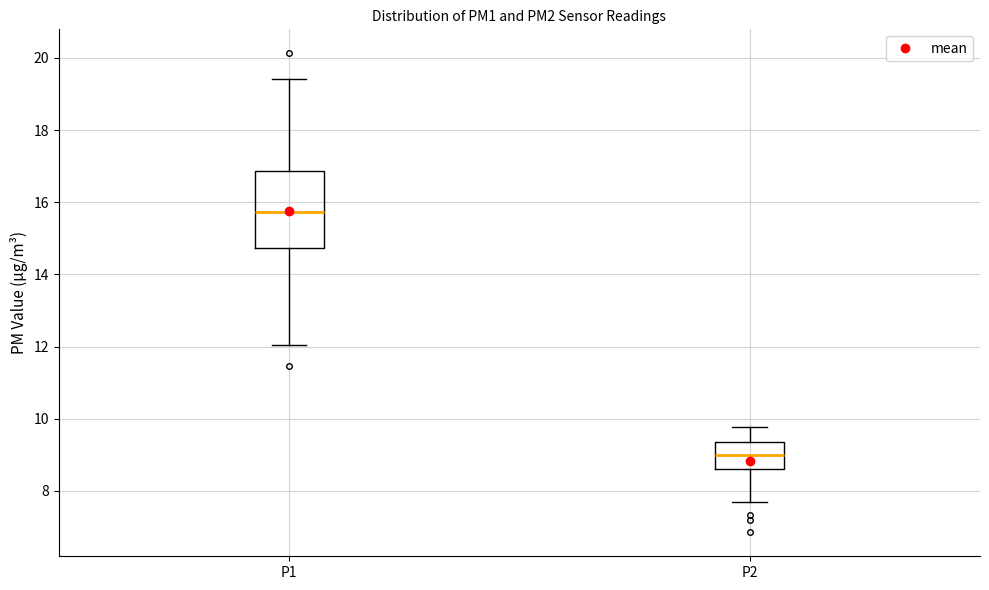

Which box is the tallest, from its lower edge to its upper edge?

P1